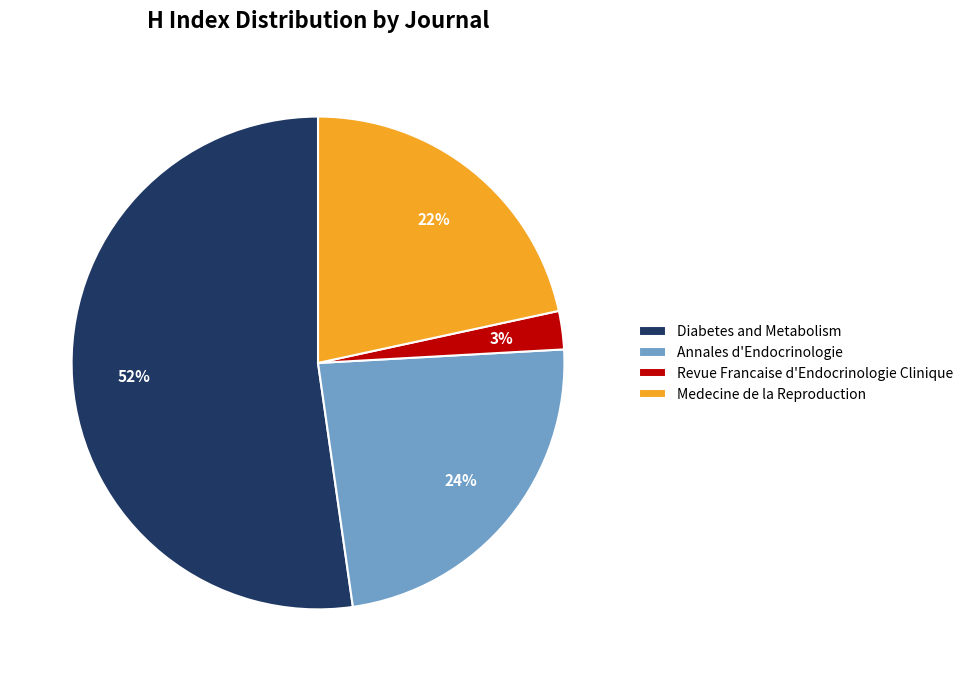

To the nearest percent, what is the average slice percentage?

25%